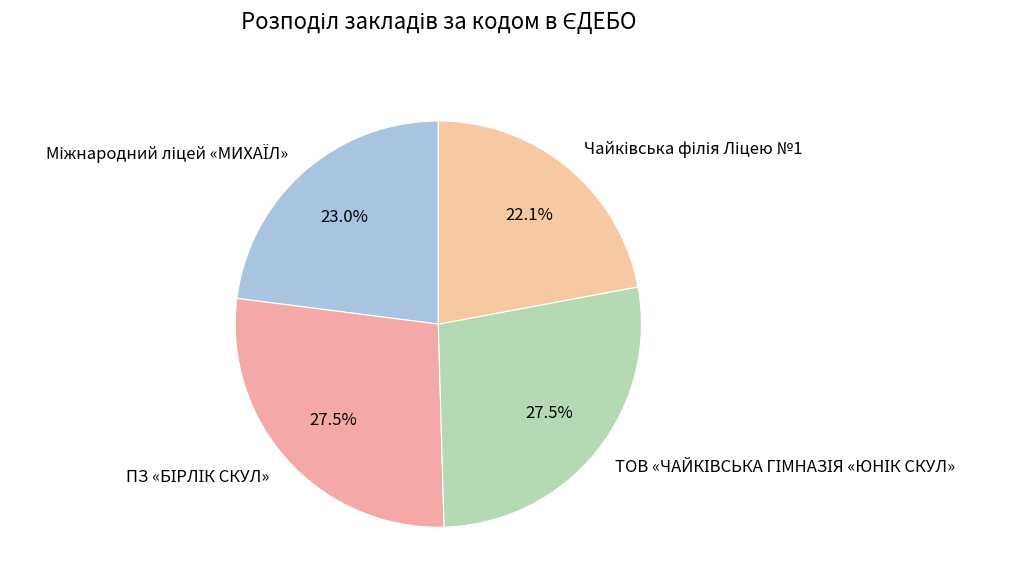

Count the number of slices in the pie.

4